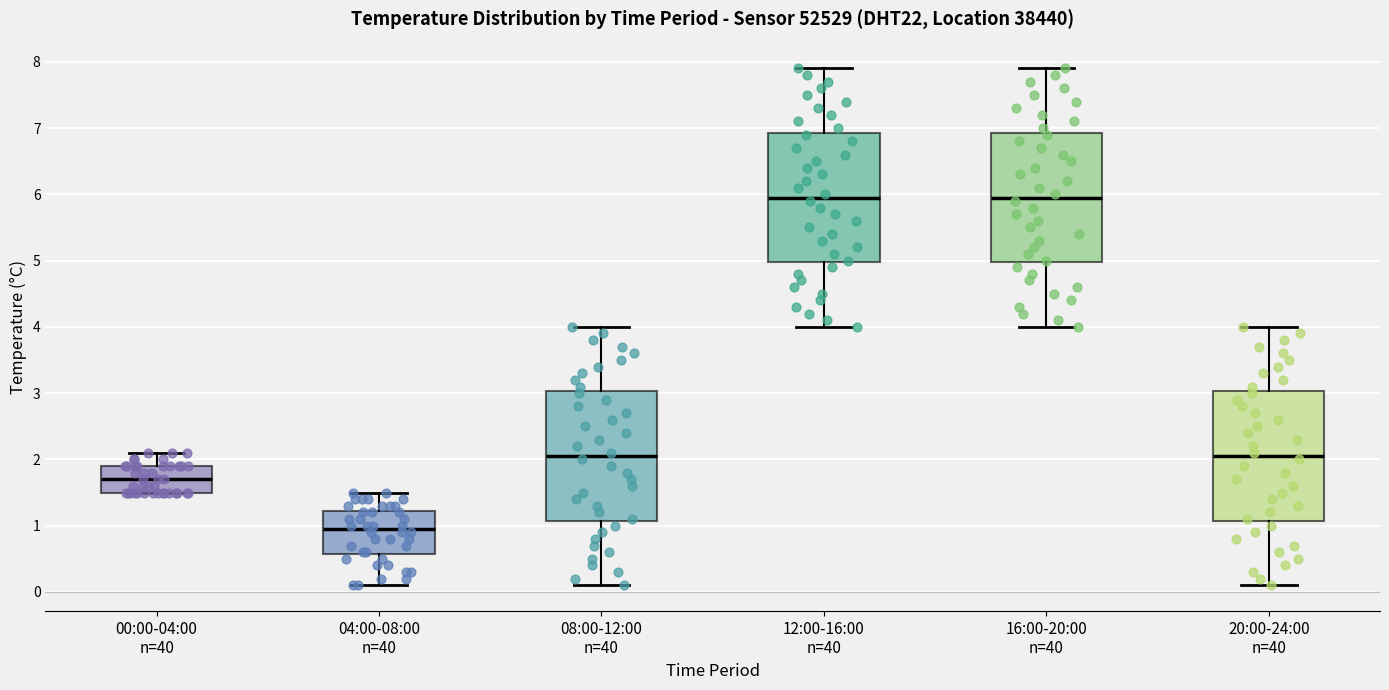

Where is the lower edge of the box for 20:00-24:00 n=40 on the y-axis? The values are not printed on the chart, so give them approximately, as read against the axis.

1.1